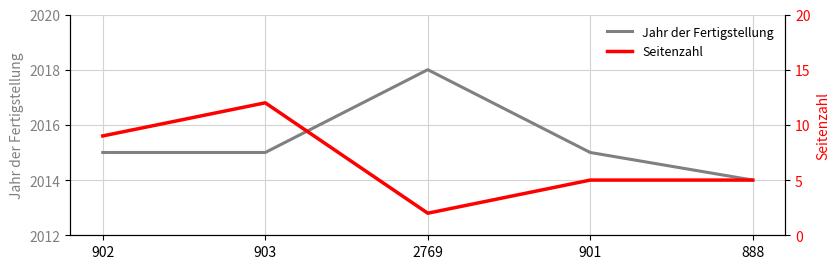

True or false: Jahr der Fertigstellung has more than 0 interior local peaks.

True